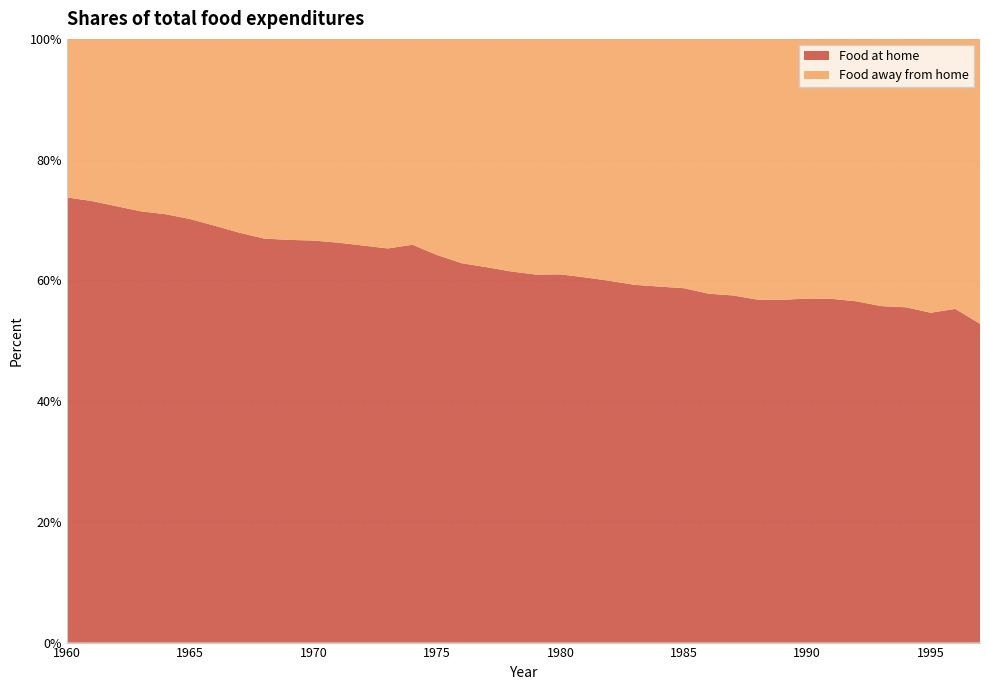

Reading left to right, what are all the values shown in this chart?

Food at home: 1960=73.7	1961=73.2	1962=72.3	1963=71.4	1964=71.0	1965=70.2	1966=69.0	1967=67.9	1968=66.9	1969=66.7	1970=66.6	1971=66.2	1972=65.8	1973=65.3	1974=65.9	1975=64.2	1976=62.8	1977=62.2	1978=61.5	1979=61.0	1980=61.0	1981=60.5	1982=59.9	1983=59.3	1984=59.0	1985=58.7	1986=57.8	1987=57.5	1988=56.8	1989=56.8	1990=57.0	1991=56.9	1992=56.5	1993=55.7	1994=55.5	1995=54.6	1996=55.3	1997=52.8
Food away from home: 1960=26.3	1961=26.8	1962=27.7	1963=28.6	1964=29.0	1965=29.8	1966=31.0	1967=32.1	1968=33.1	1969=33.3	1970=33.4	1971=33.8	1972=34.2	1973=34.7	1974=34.1	1975=35.8	1976=37.2	1977=37.8	1978=38.5	1979=39.0	1980=39.0	1981=39.5	1982=40.1	1983=40.7	1984=41.0	1985=41.3	1986=42.2	1987=42.5	1988=43.2	1989=43.2	1990=43.0	1991=43.1	1992=43.5	1993=44.3	1994=44.5	1995=45.4	1996=44.7	1997=47.2